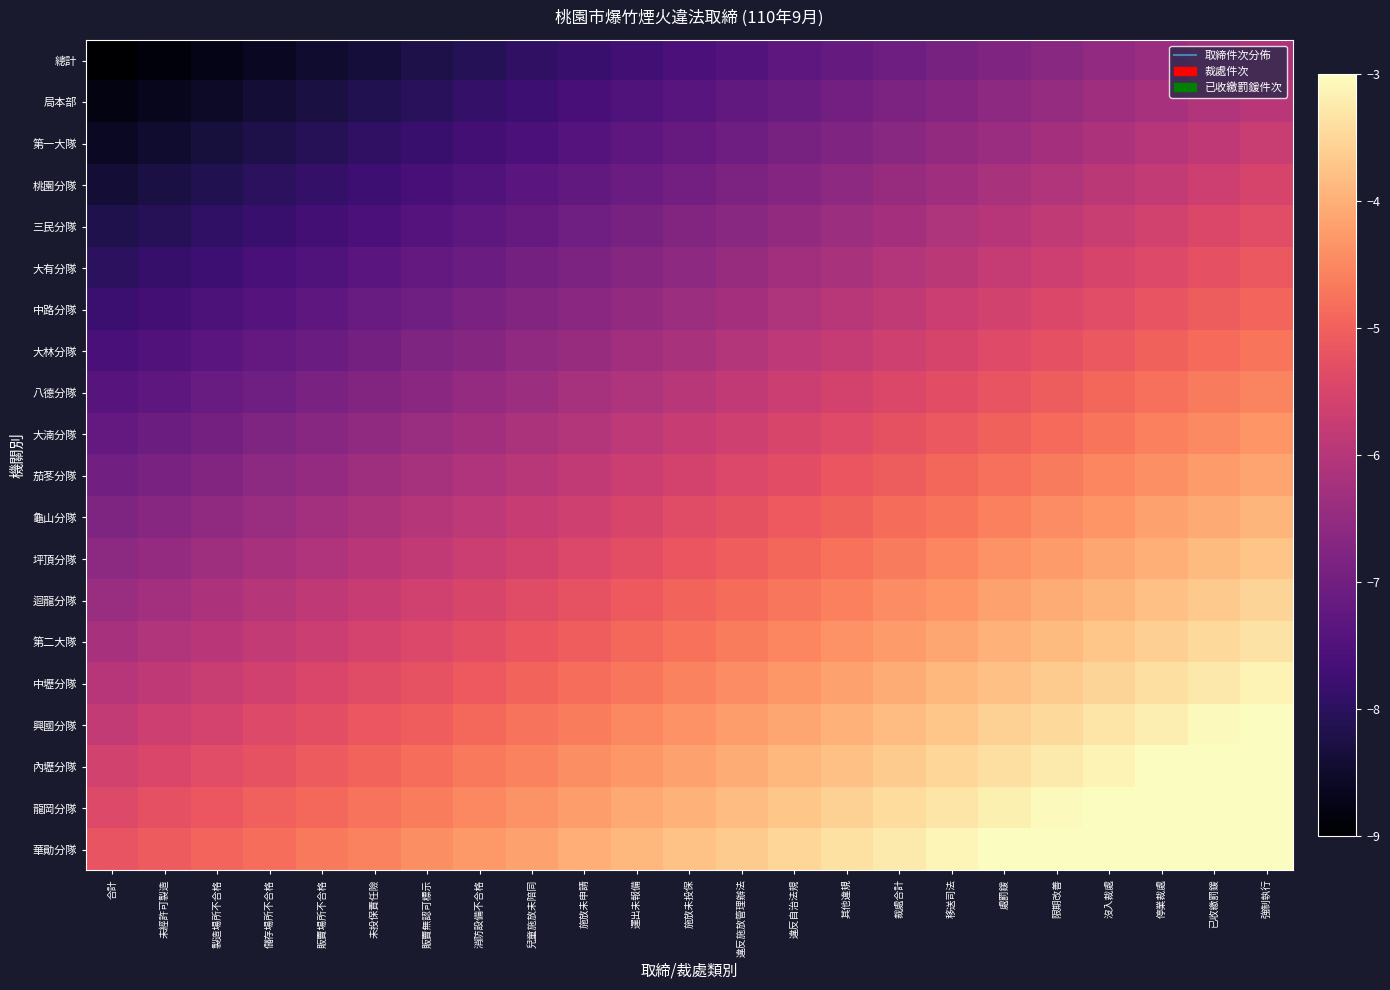

What is the total value across all series at 儲存場所不合格?

-134.2